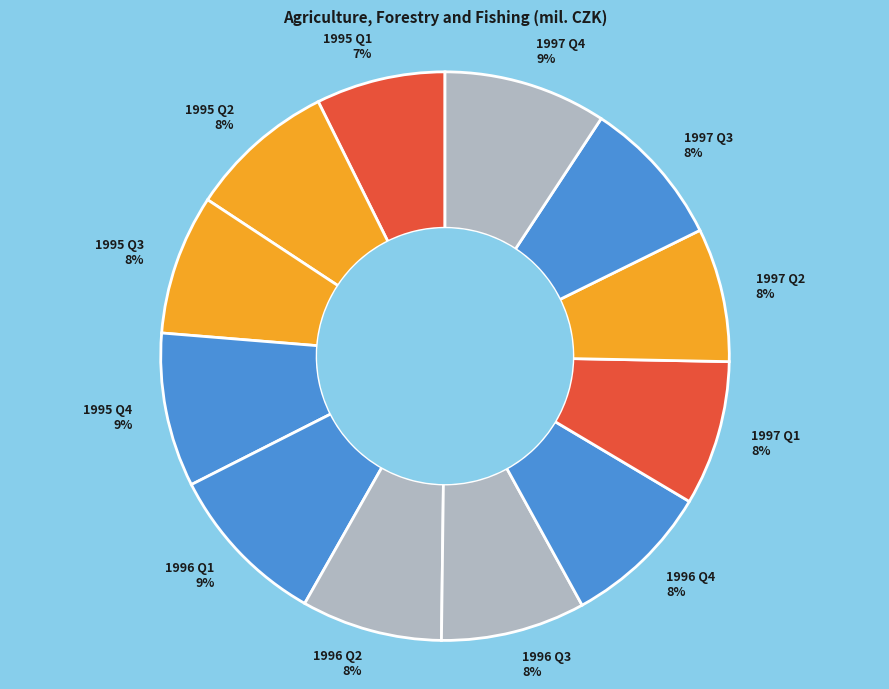

Does 1995 Q1 represent more than half of the total?

No